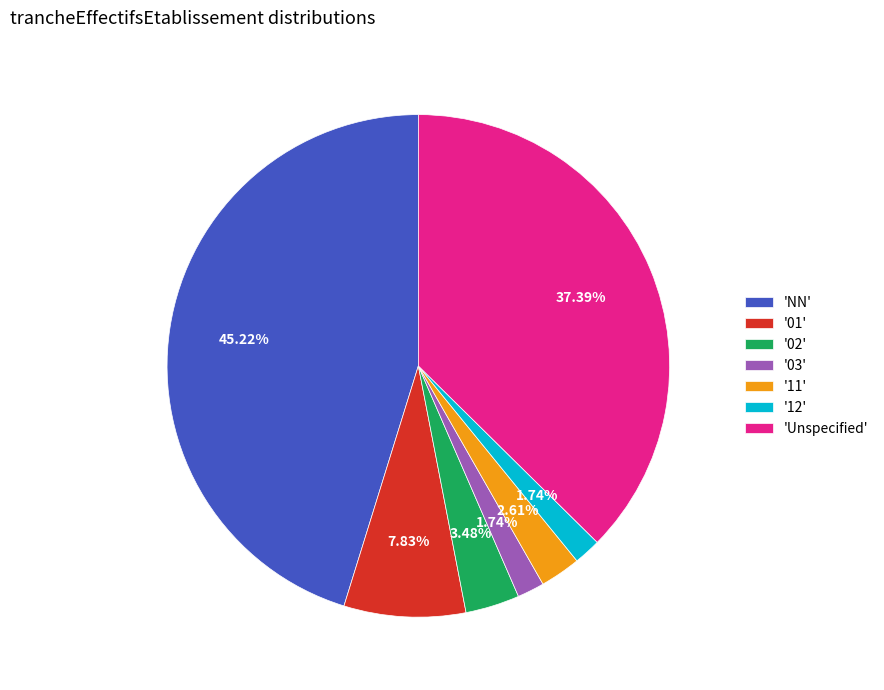

Which has a higher value, '01' or '11'?

'01'